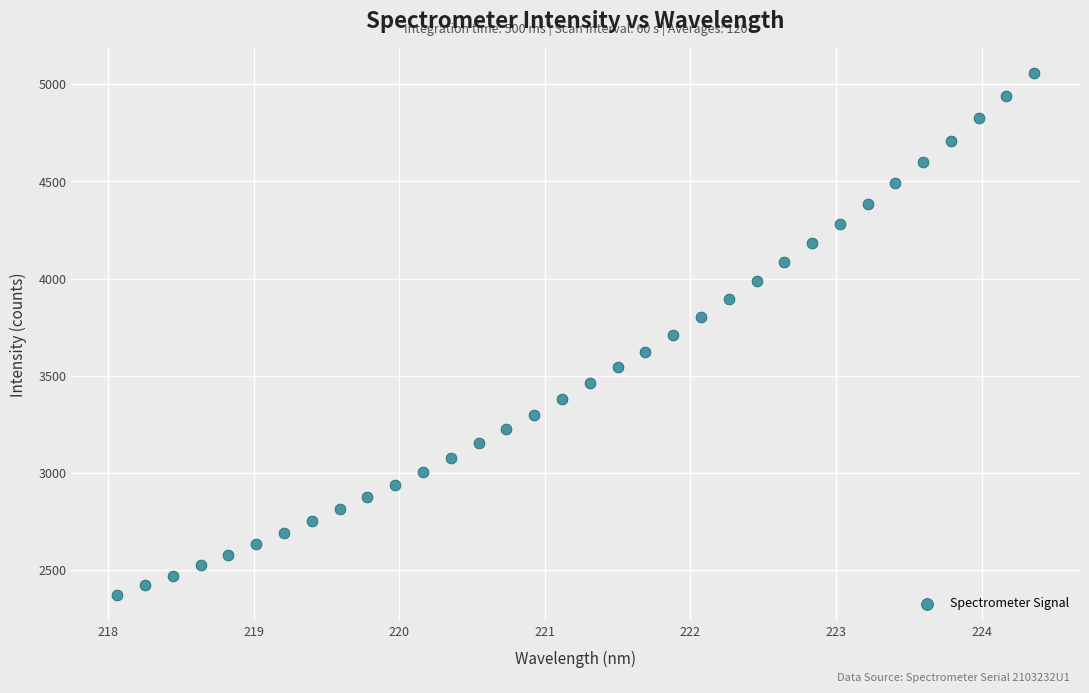

What is the range of X values (max minus min)?

6.3